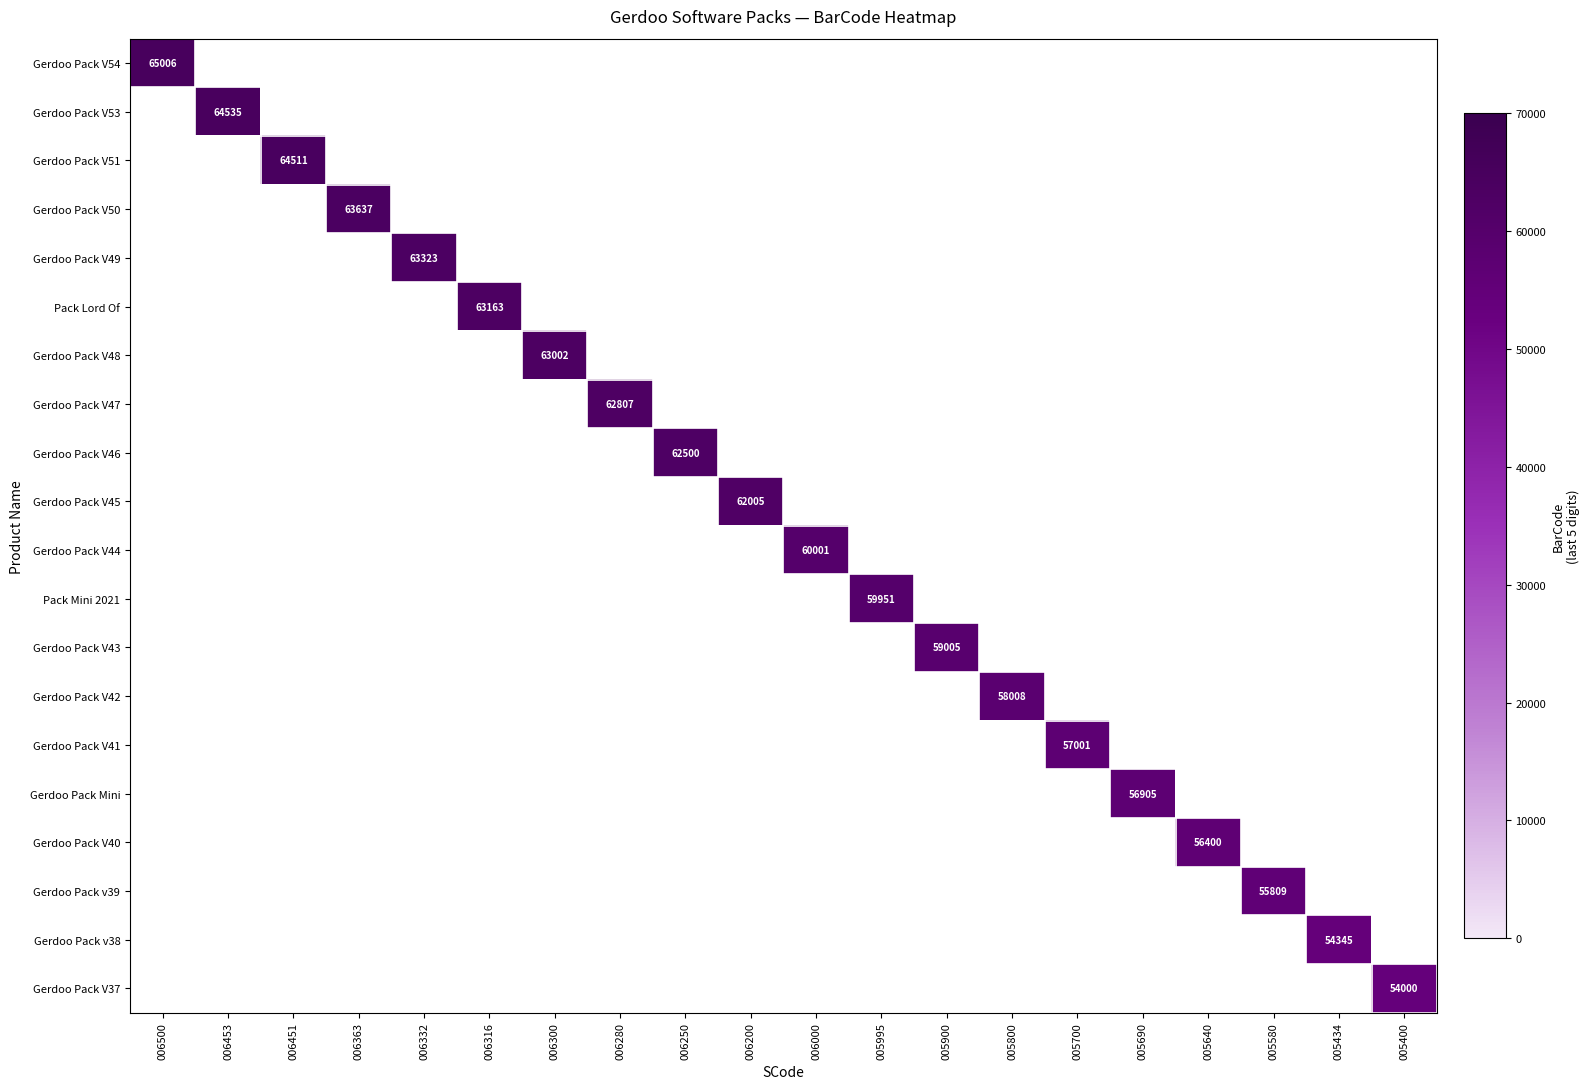

Rank the series by their maximum value, from highest to lowest.

Gerdoo Pack V54, Gerdoo Pack V53, Gerdoo Pack V51, Gerdoo Pack V50, Gerdoo Pack V49, Pack Lord Of, Gerdoo Pack V48, Gerdoo Pack V47, Gerdoo Pack V46, Gerdoo Pack V45, Gerdoo Pack V44, Pack Mini 2021, Gerdoo Pack V43, Gerdoo Pack V42, Gerdoo Pack V41, Gerdoo Pack Mini, Gerdoo Pack V40, Gerdoo Pack v39, Gerdoo Pack v38, Gerdoo Pack V37